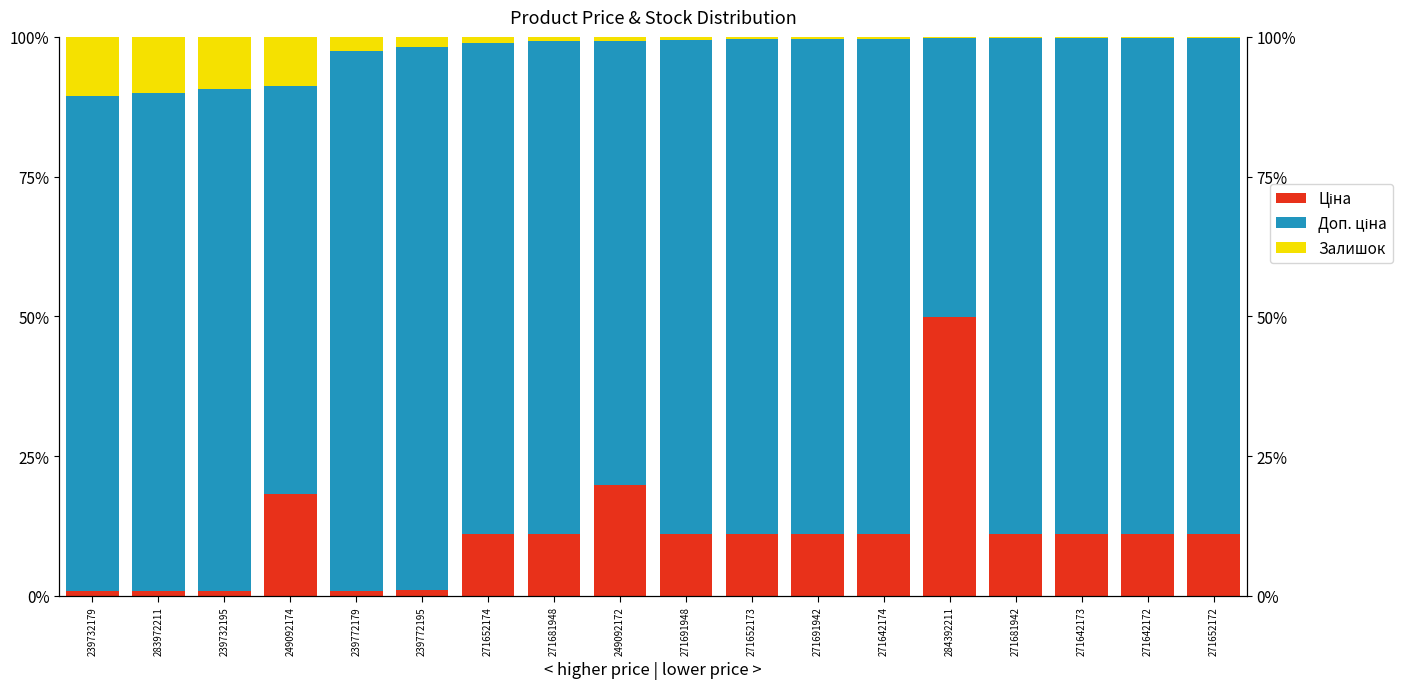

At which category is the sum across all series the highest?

271691942